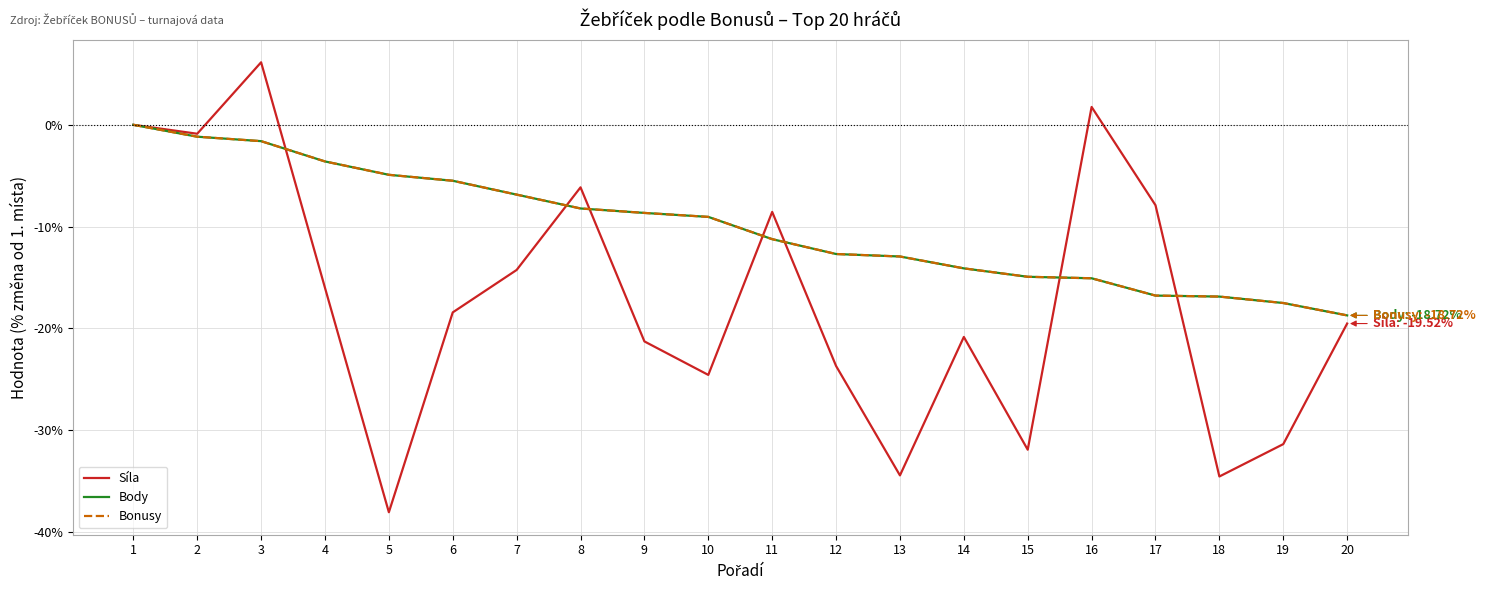

Where does the Síla series first go above -18?

1